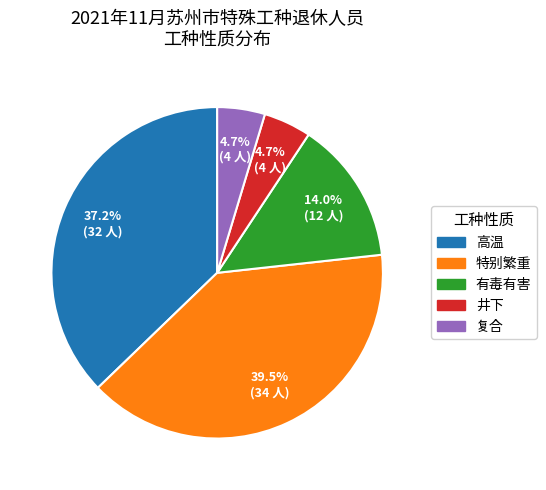

What is the ratio of the value at 有毒有害 to the value at 井下?

3.0